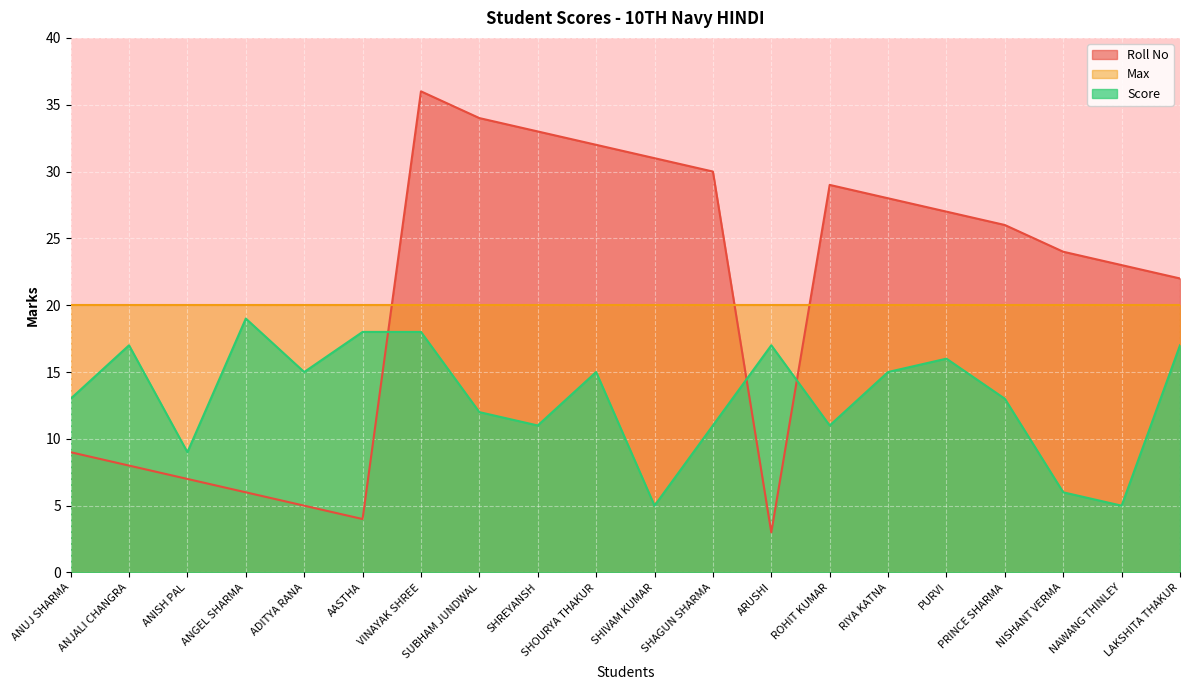

What is the label of the 19th point from the right?

ANJALI CHANGRA